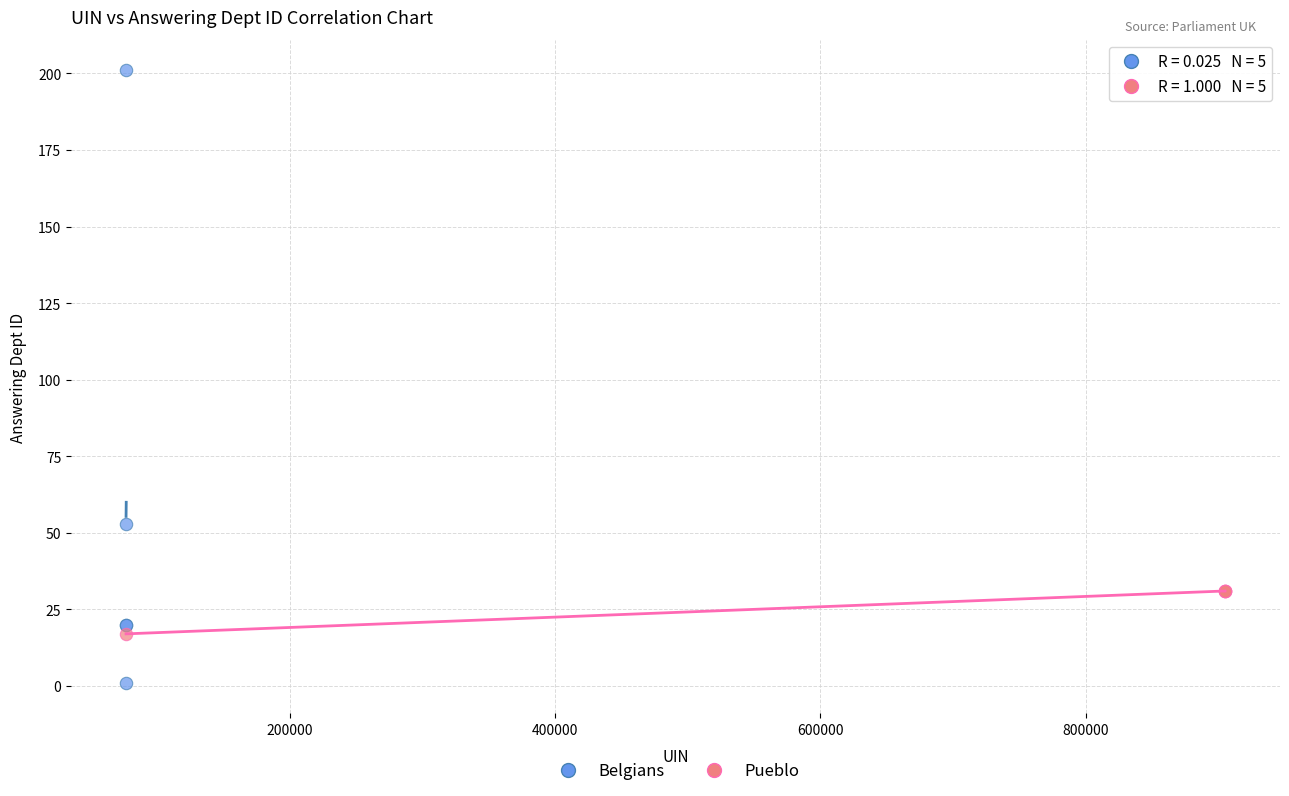

Which series reaches the maximum Y coordinate?

Belgians